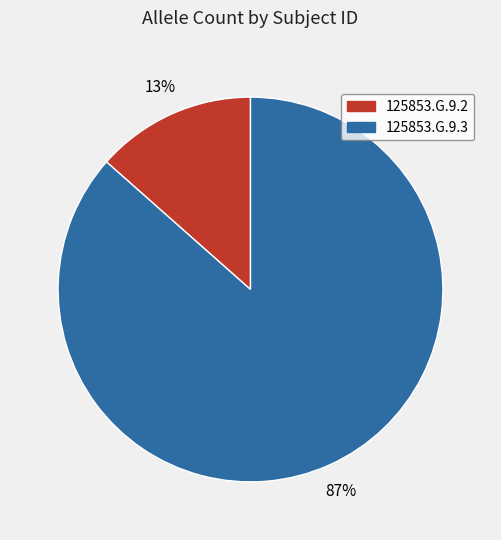

To the nearest percent, what is the combined percentage of 125853.G.9.2 and 125853.G.9.3?

100%